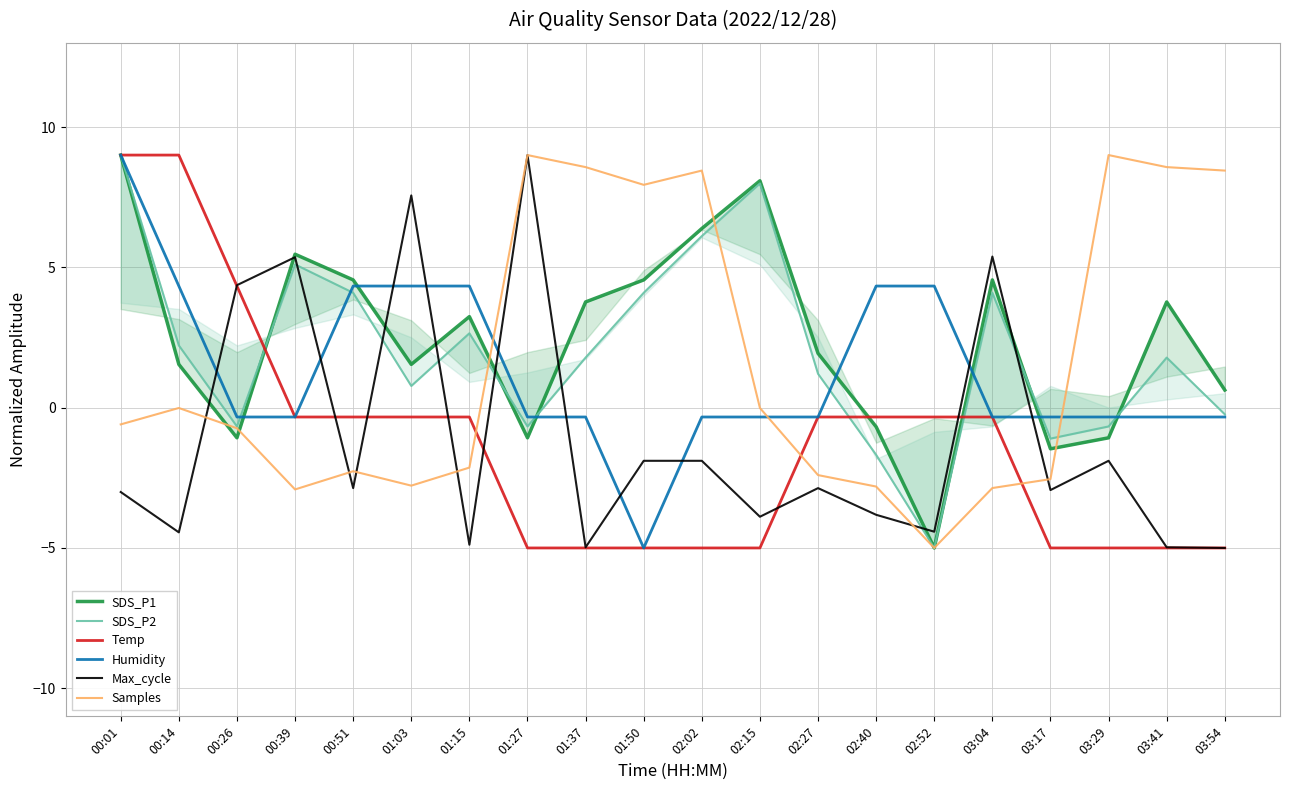

Which category has the highest value across all series?

00:01